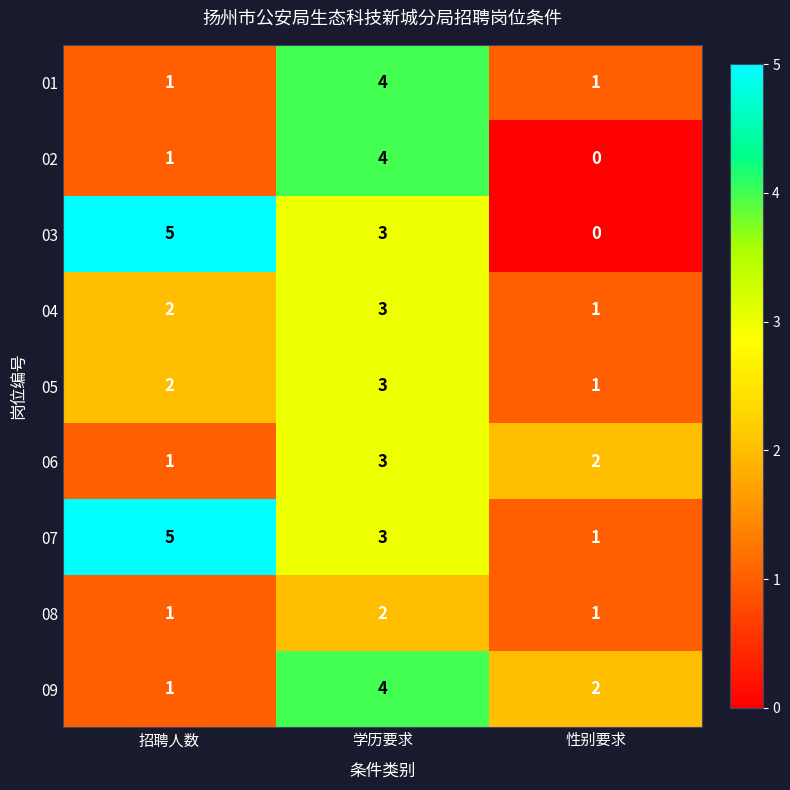

Reading left to right, extract all data points from this chart.

01: 1	4	1
02: 1	4	0
03: 5	3	0
04: 2	3	1
05: 2	3	1
06: 1	3	2
07: 5	3	1
08: 1	2	1
09: 1	4	2